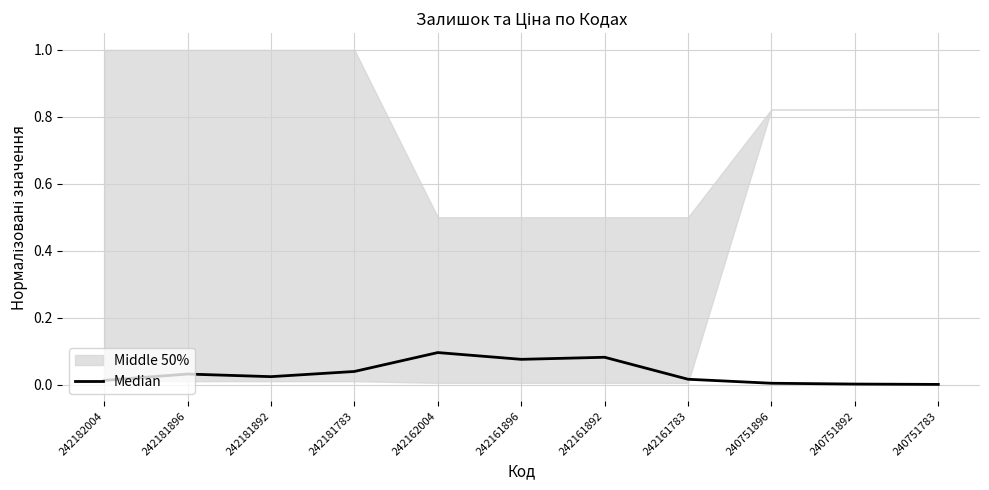

List the labels in order of value, smallest first.

240751783, 240751892, 240751896, 242182004, 242161783, 242181892, 242181896, 242181783, 242161896, 242161892, 242162004